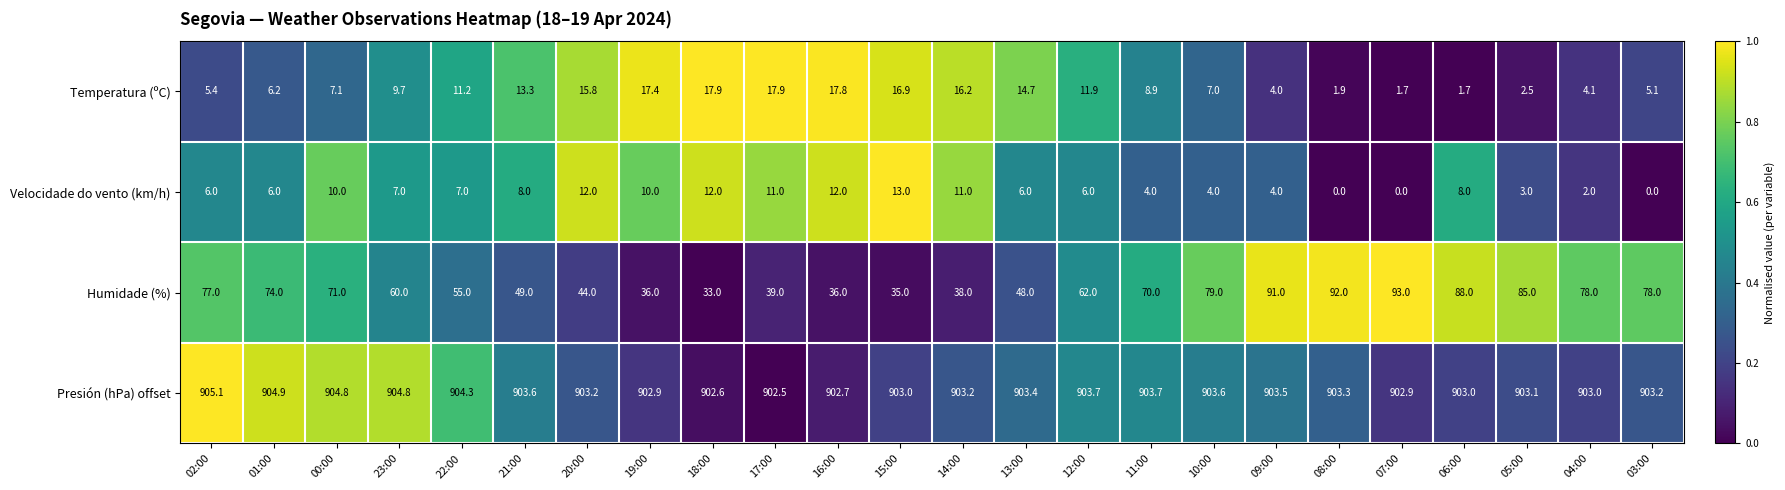

Is it true that Humidade (%) equals 85.0 at 05:00?

True